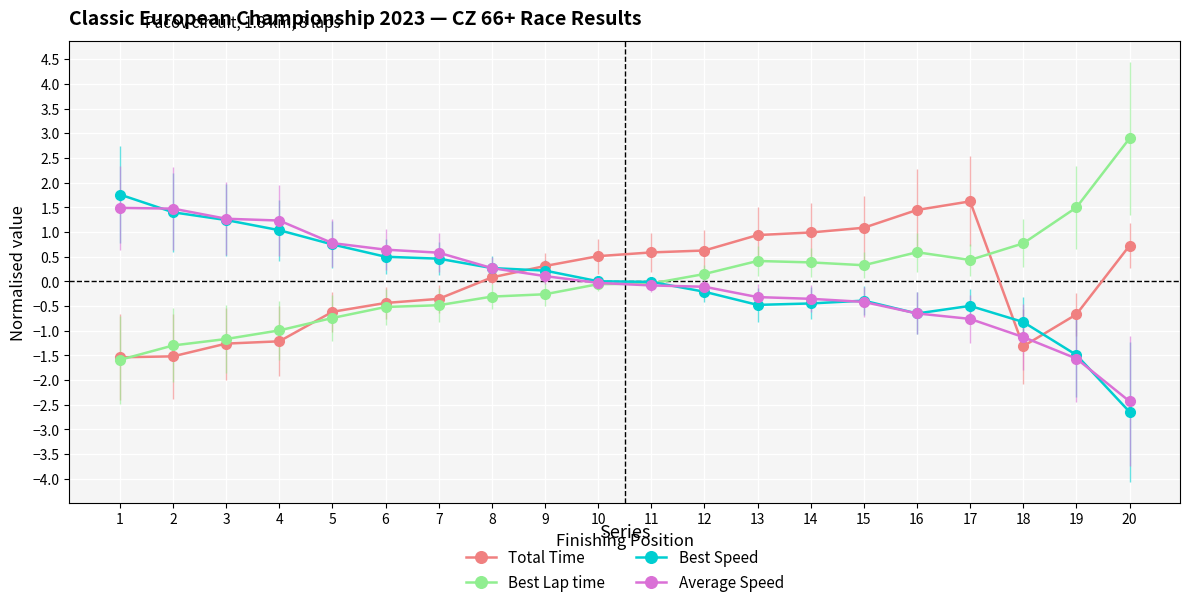

The value of Total Time at 9 is 0.5. True or false?

False